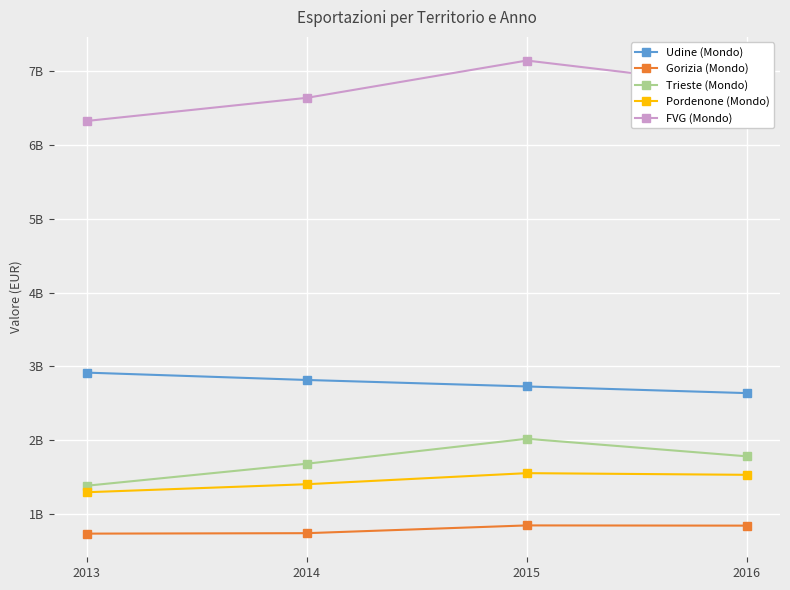

Is the value of FVG (Mondo) at 2016 greater than the value of Trieste (Mondo) at 2013?

Yes